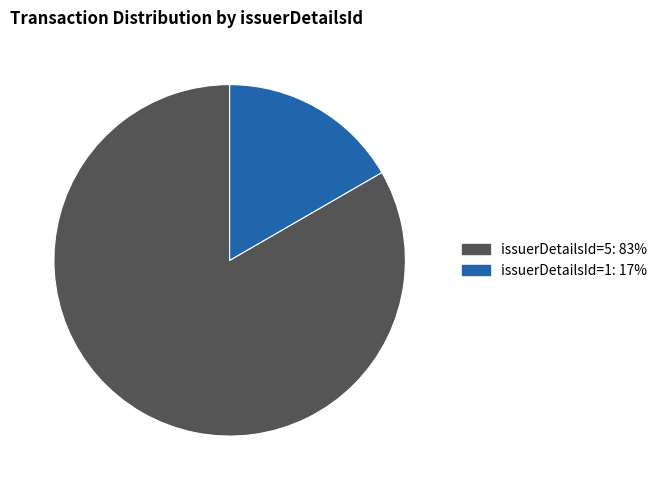

Is there any slice that represents more than half of the pie?

Yes